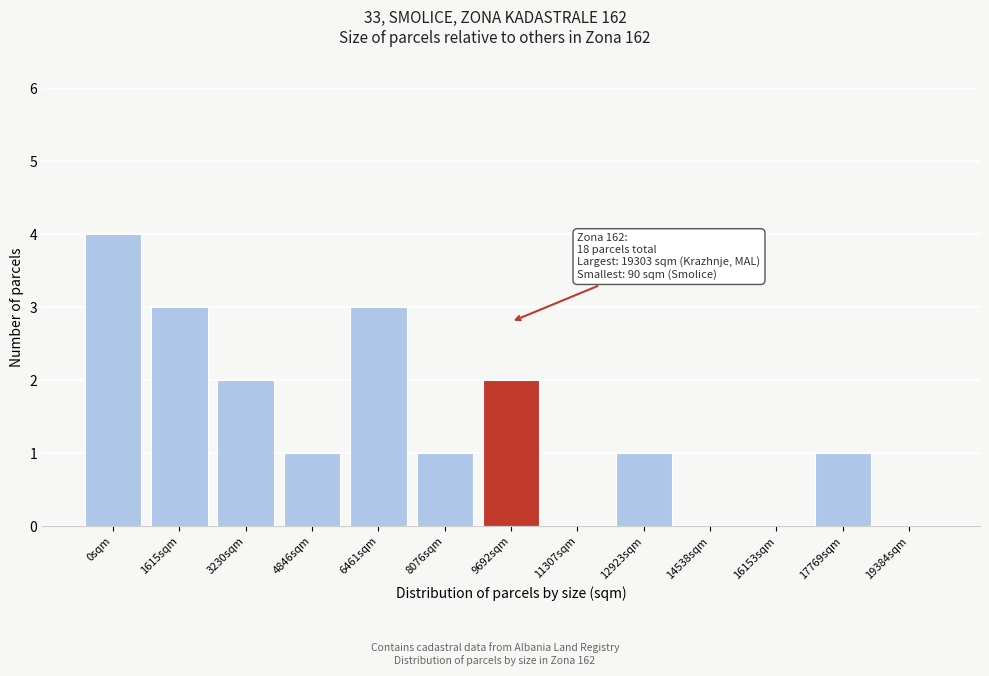

Reading right to left, list all the values displayed in this chart.

19384sqm=0	17769sqm=1	16153sqm=0	14538sqm=0	12923sqm=1	11307sqm=0	9692sqm=2	8076sqm=1	6461sqm=3	4846sqm=1	3230sqm=2	1615sqm=3	0sqm=4